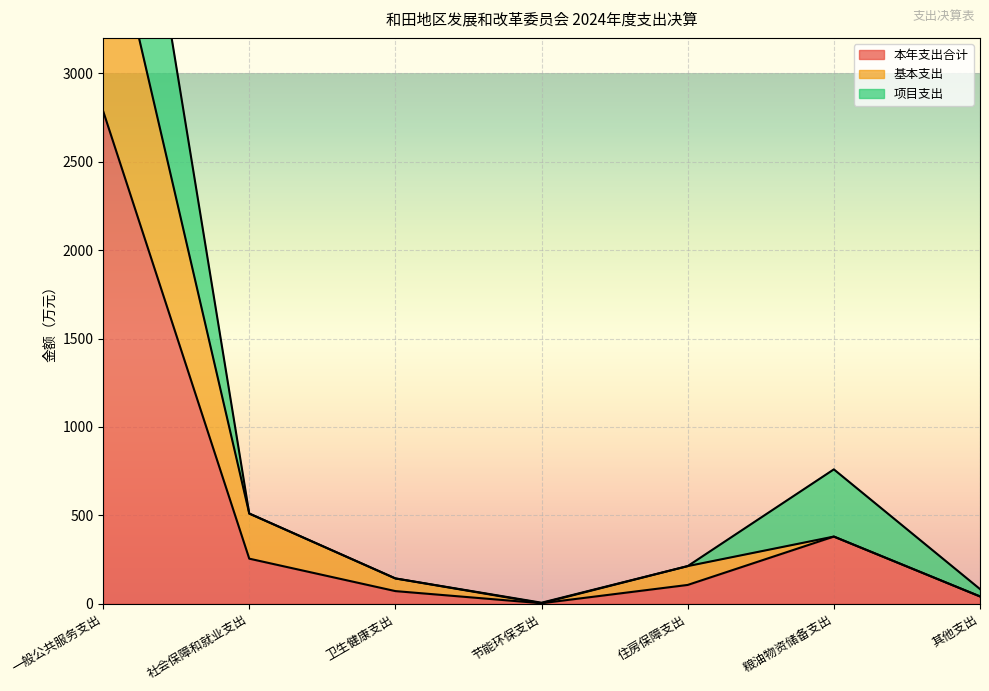

What is the label of the 4th point from the left?

节能环保支出